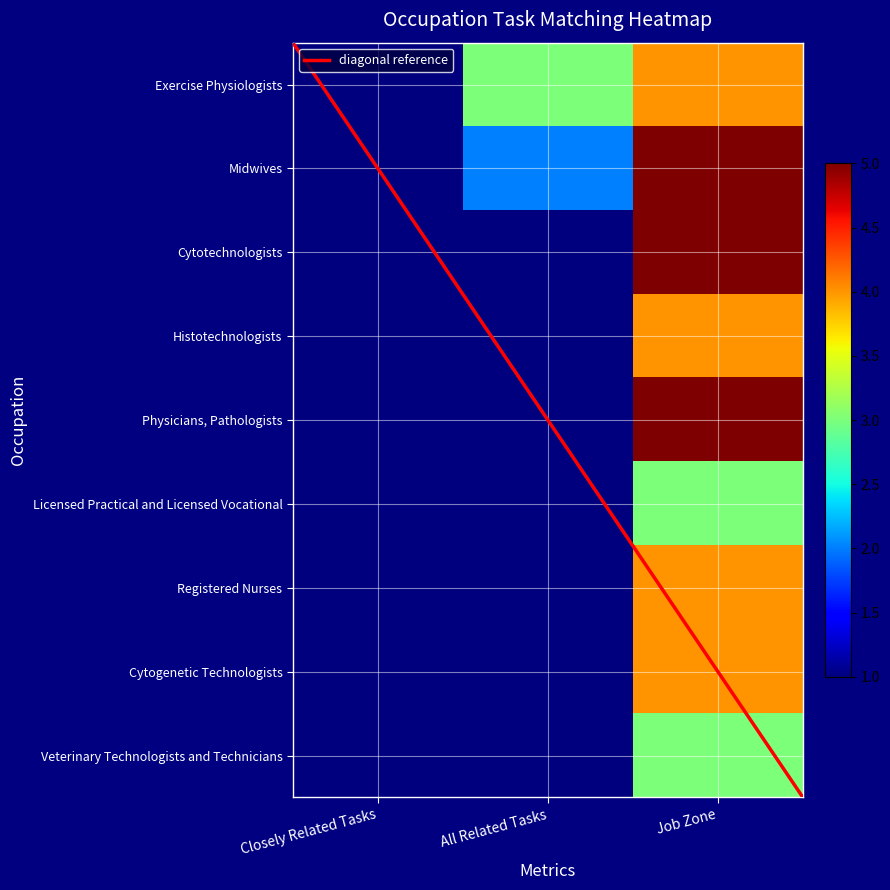

Reading left to right, extract all data points from this chart.

Exercise Physiologists: 1	3	4
Midwives: 1	2	5
Cytotechnologists: 1	1	5
Histotechnologists: 1	1	4
Physicians, Pathologists: 1	1	5
Licensed Practical and Licensed Vocational: 1	1	3
Registered Nurses: 1	1	4
Cytogenetic Technologists: 1	1	4
Veterinary Technologists and Technicians: 1	1	3